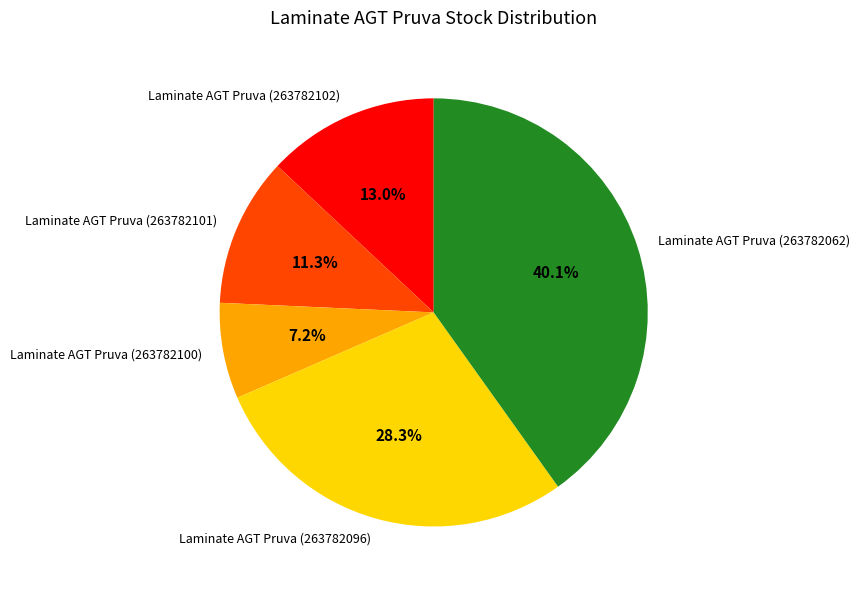

True or false: Laminate AGT Pruva (263782100) accounts for 7% of the total.

True